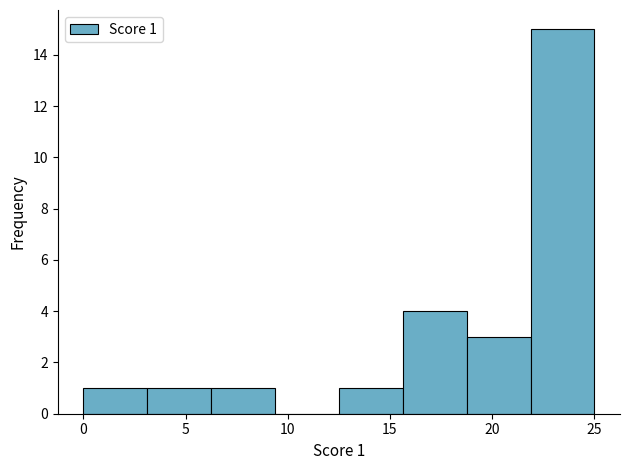

Which range on the x-axis has the tallest bar?

22.0 to 25.0